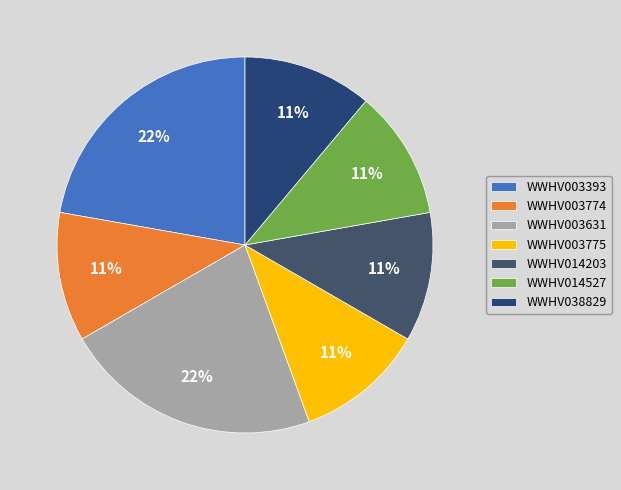

Does WWHV038829 represent more than half of the total?

No